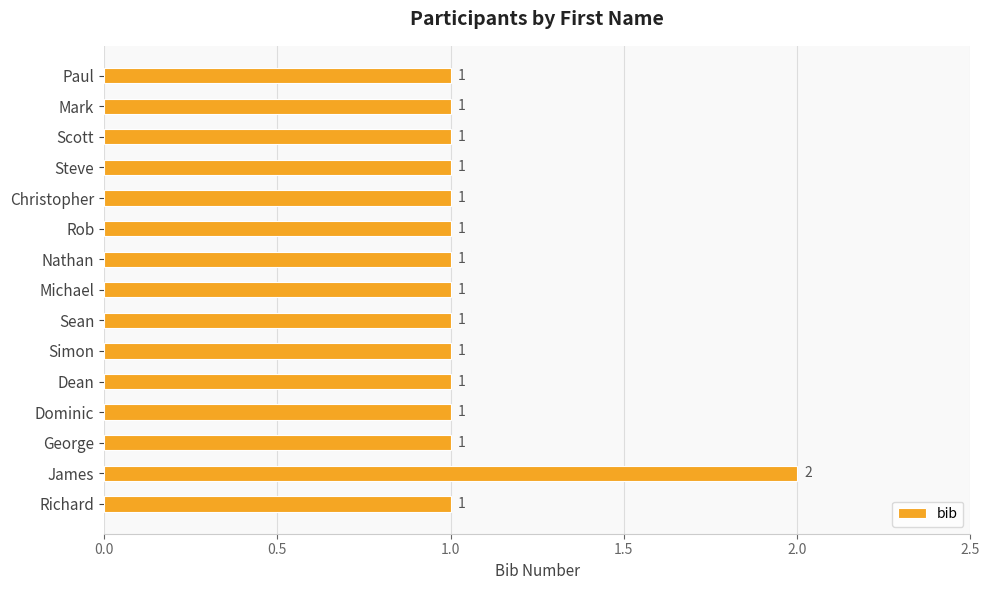

Reading bottom to top, extract all data points from this chart.

Richard=1	James=2	George=1	Dominic=1	Dean=1	Simon=1	Sean=1	Michael=1	Nathan=1	Rob=1	Christopher=1	Steve=1	Scott=1	Mark=1	Paul=1